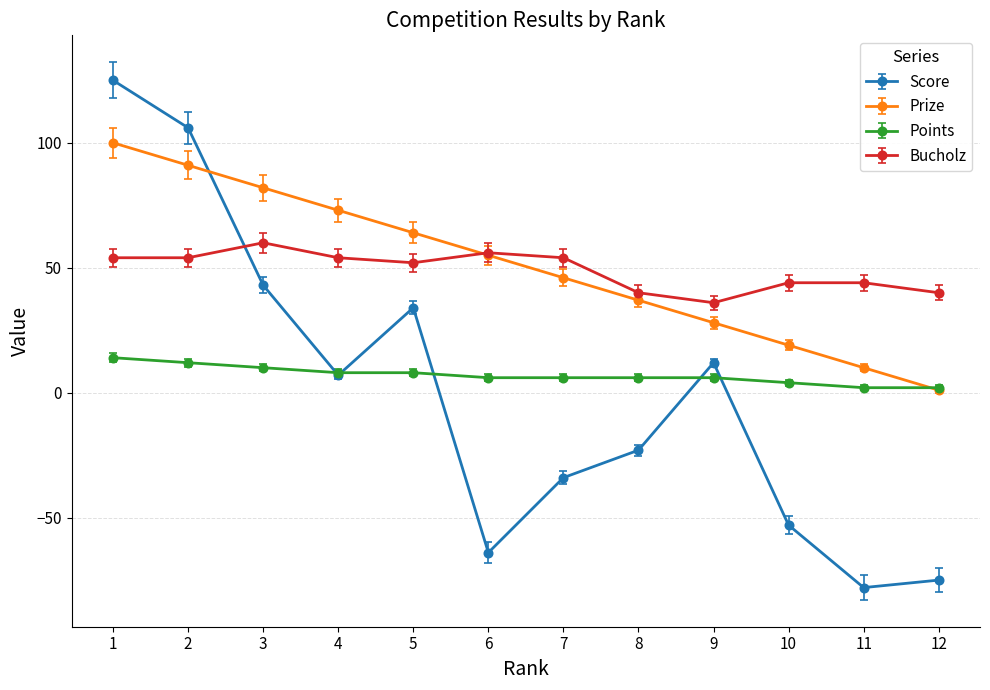

What is the value of the Score point at the 8th from the left?

-23